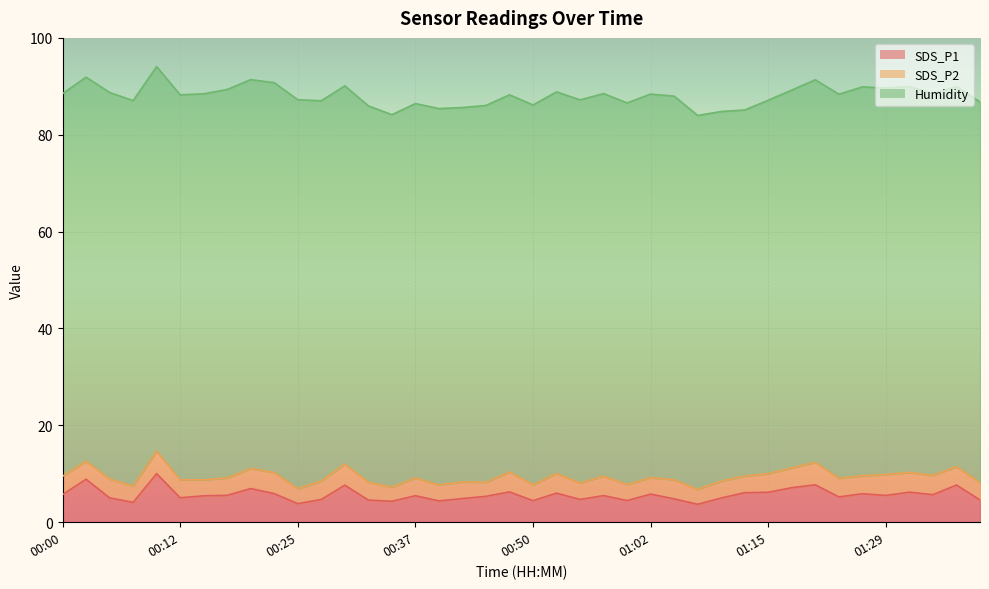

At which label is Humidity closest to 78?

01:17